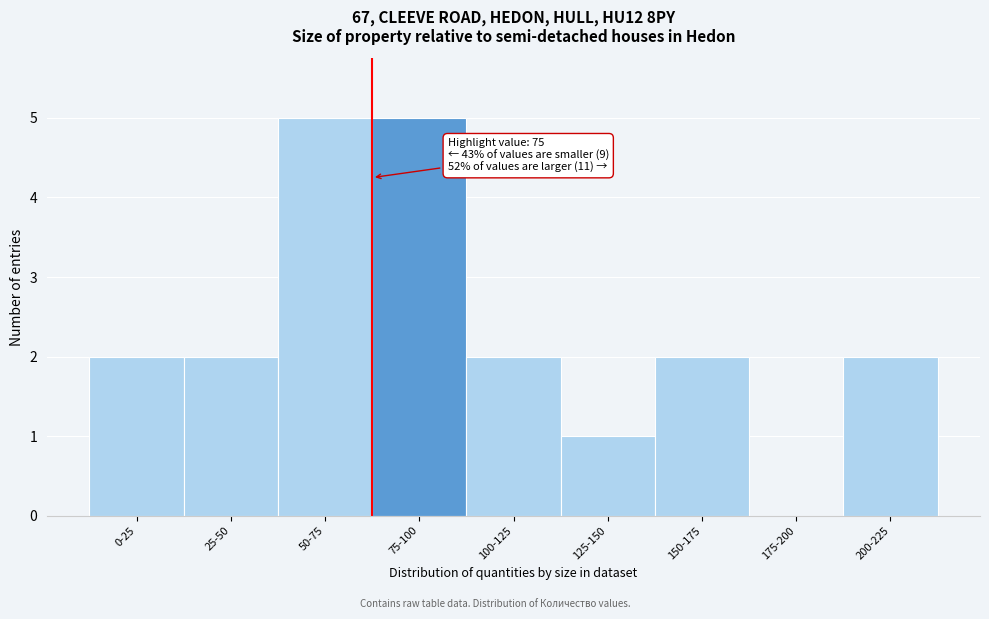

Reading left to right, list all the values displayed in this chart.

0-25=2	25-50=2	50-75=5	75-100=5	100-125=2	125-150=1	150-175=2	175-200=0	200-225=2